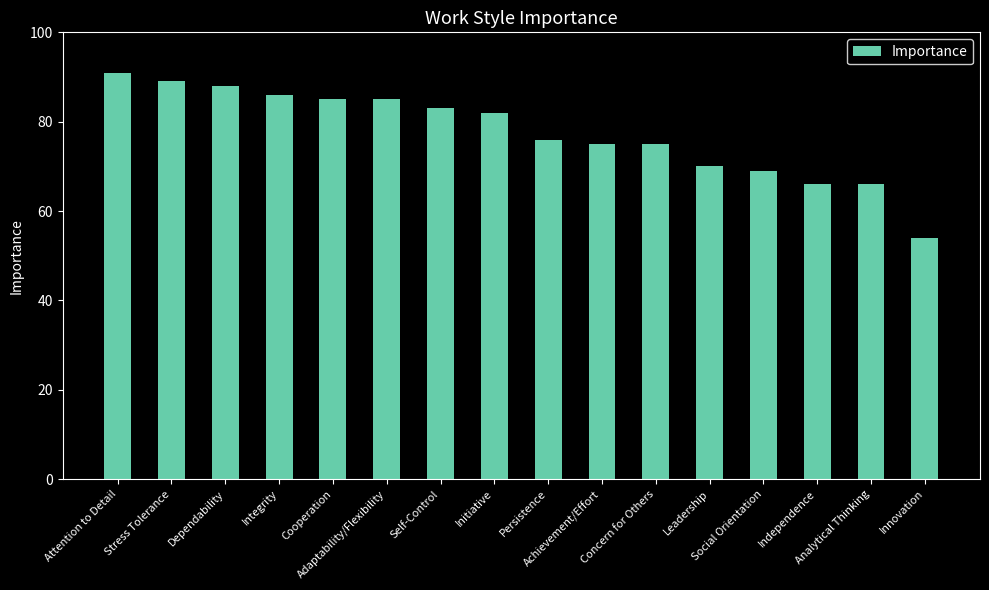

What position from the left is Integrity?

4